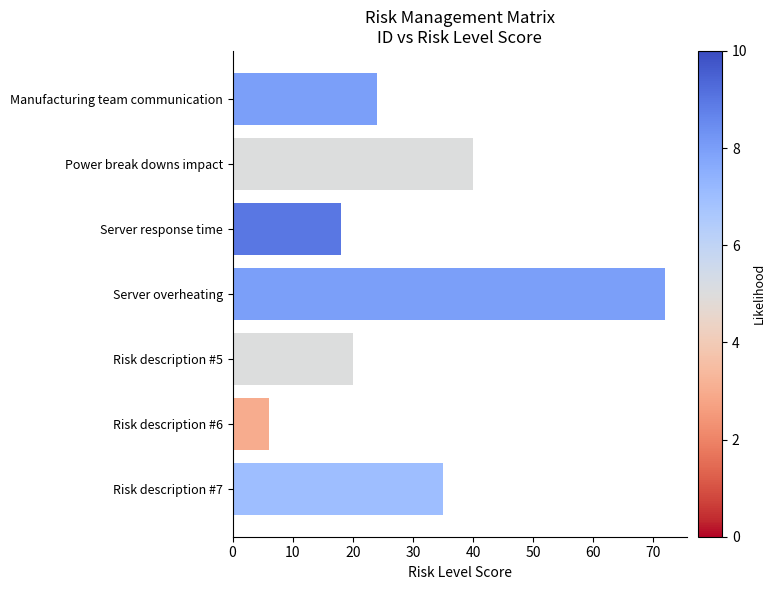

What is the label of the 3rd bar from the top?

Server response time